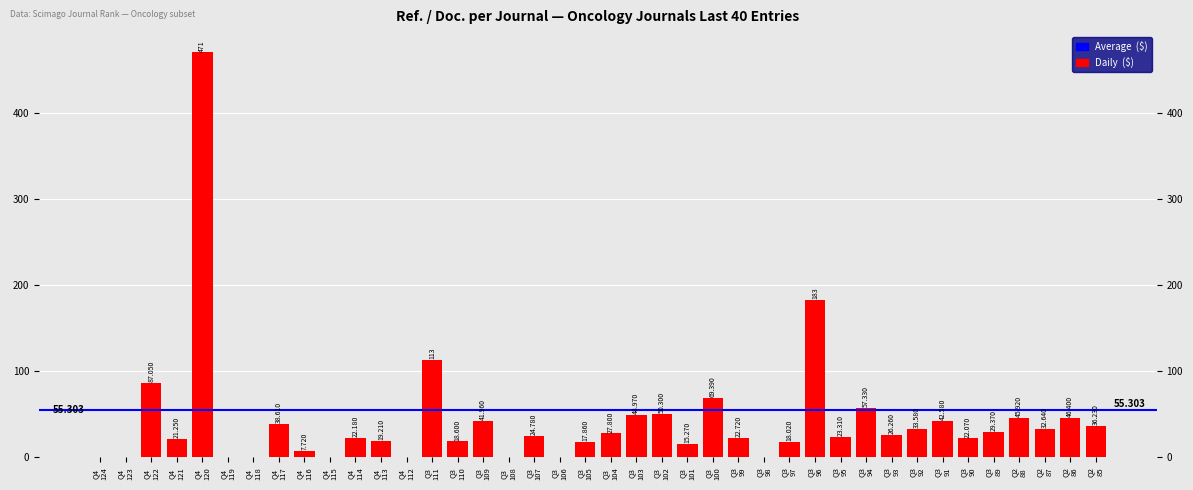

Reading left to right, transcribe all the data shown in this chart.

0.0	0.0	87.0	21.2	471.0	0.0	0.0	38.6	7.7	0.0	22.2	19.2	0.0	113.0	18.6	42.0	0.0	24.8	0.0	17.9	27.8	49.0	50.3	15.3	69.4	22.7	0.0	18.0	183.0	23.3	57.3	26.3	33.6	42.6	22.1	29.4	45.9	32.6	46.4	36.2